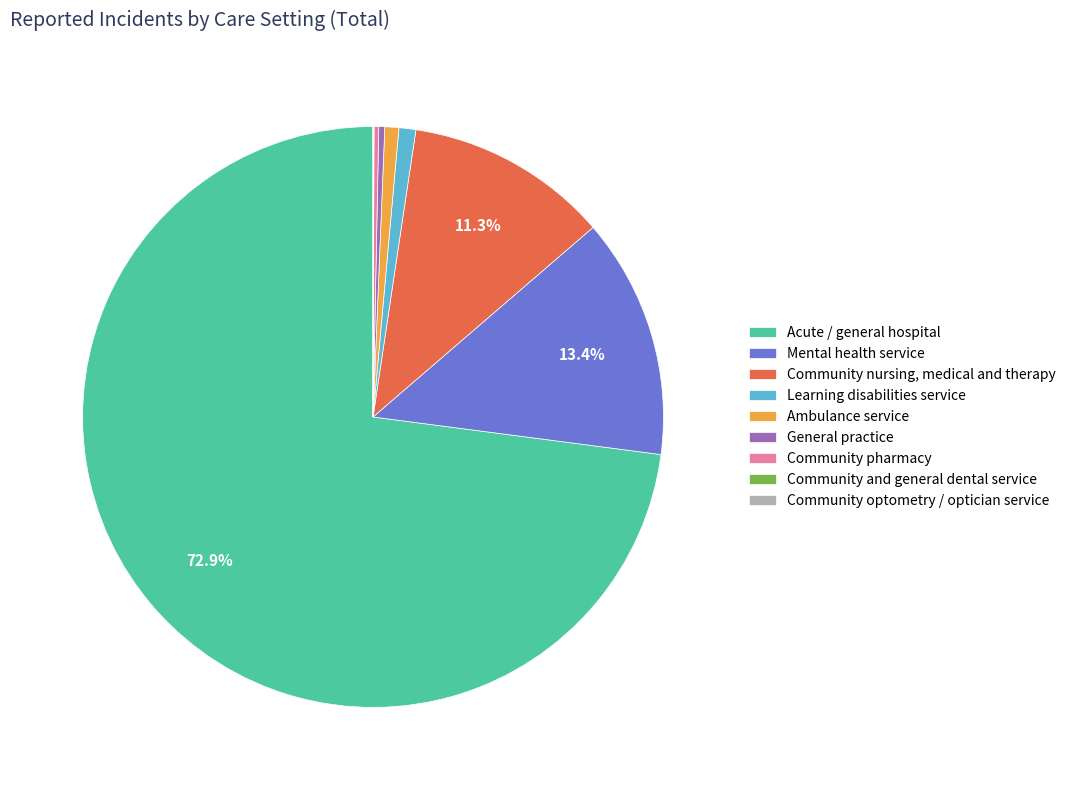

Is Acute / general hospital the majority of the pie?

Yes